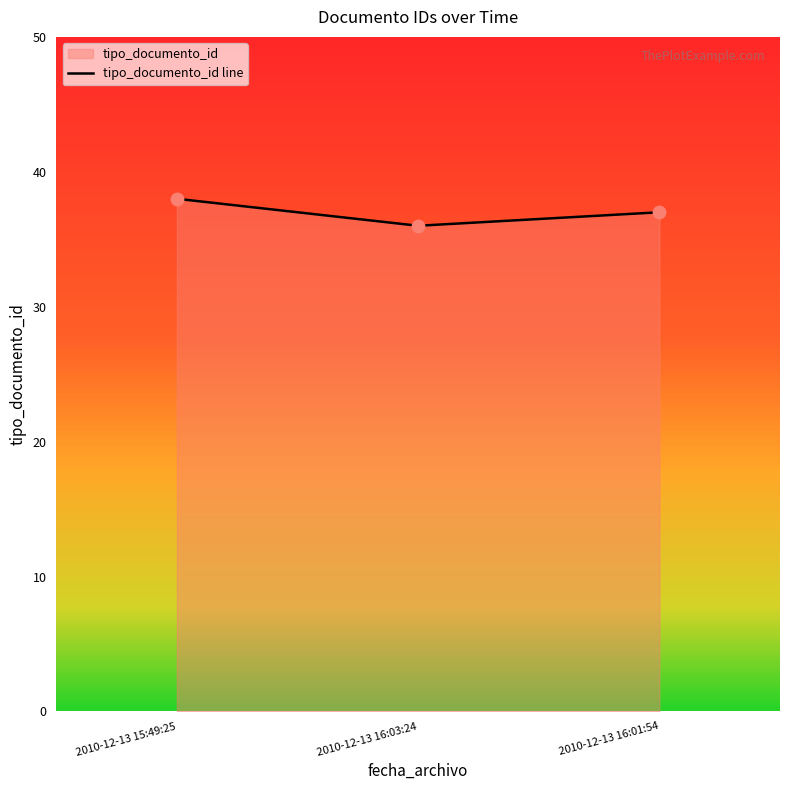

What is the change in value from 2010-12-13 15:49:25 to 2010-12-13 16:03:24?

-2